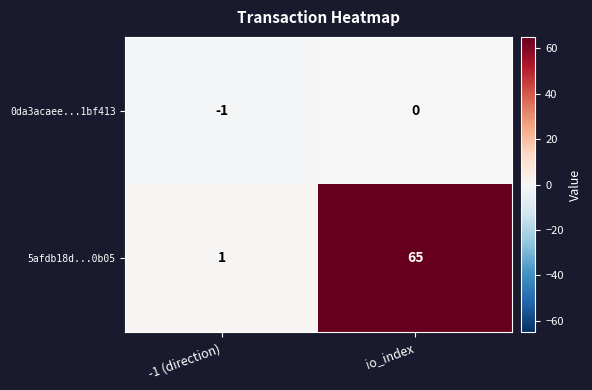

Rank the categories by 5afdb18d...0b05 value from lowest to highest.

-1 (direction), io_index